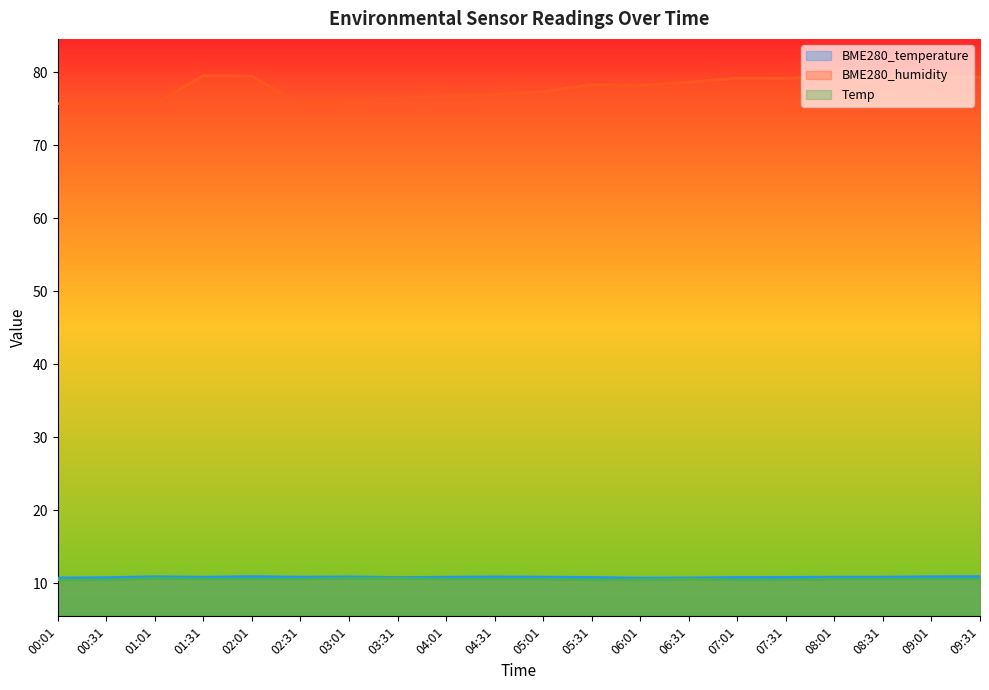

Does the chart display data point markers on the line(s)?

No